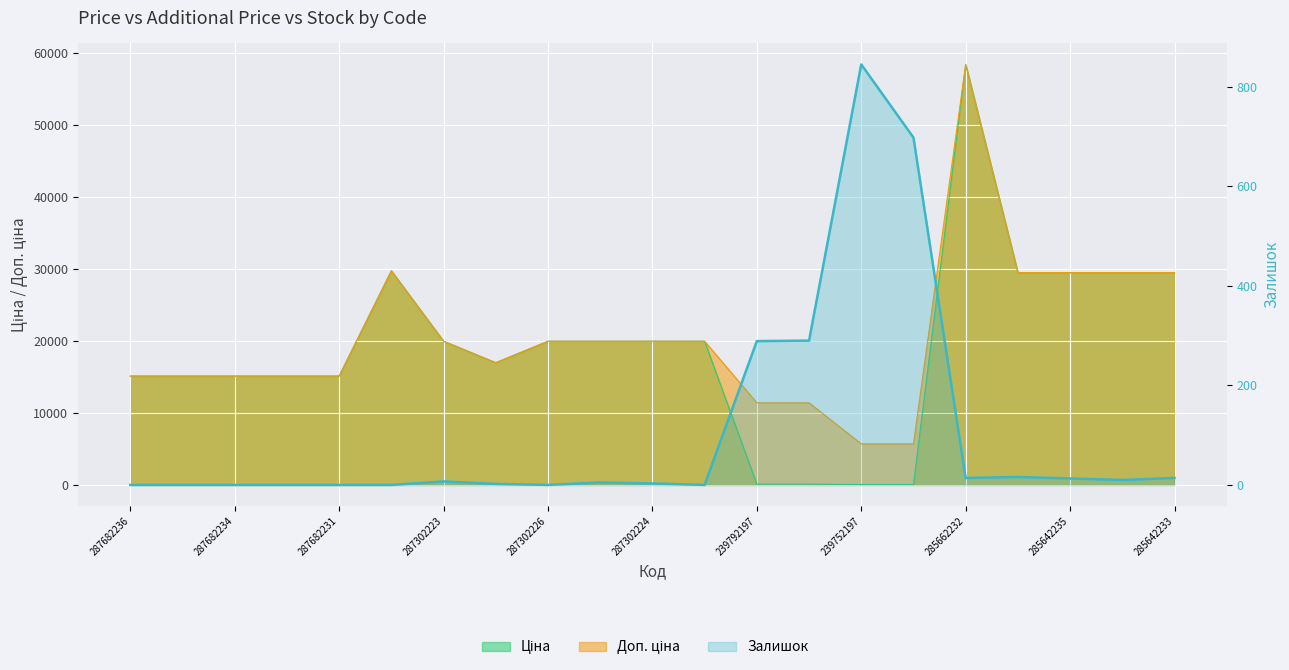

How many data points does each series have?

21